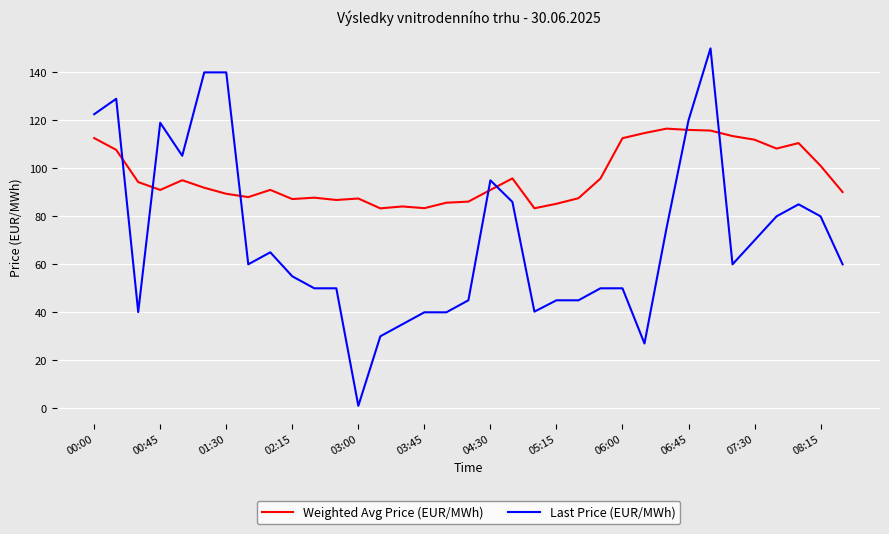

Which series has the largest total across all categories?

Weighted Avg Price (EUR/MWh)